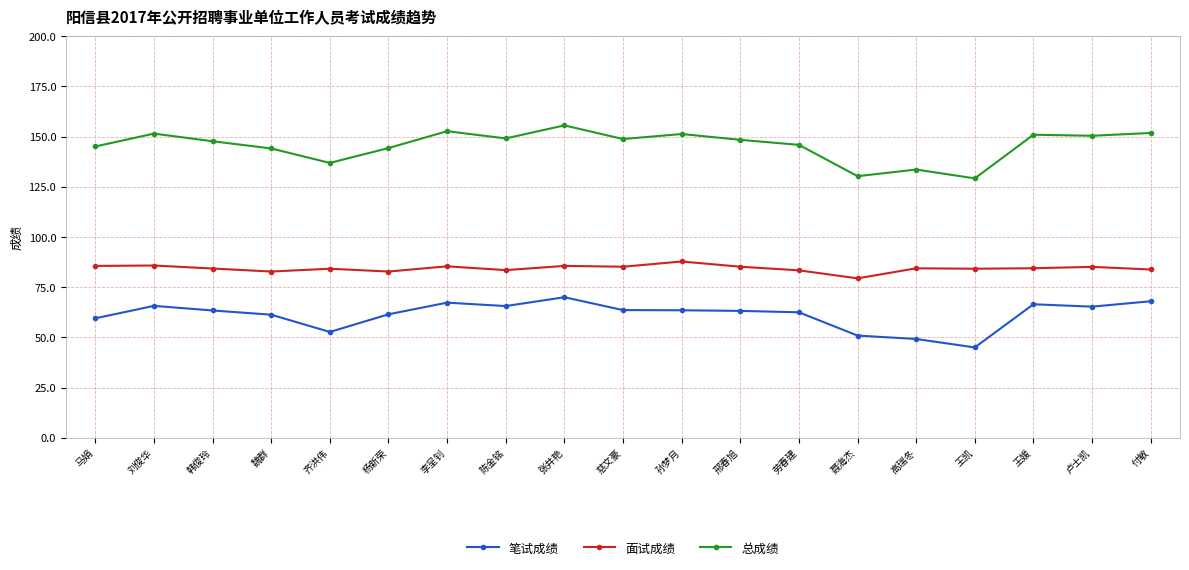

What is the sum of the 面试成绩 values at 王媛 and 孙梦月?

172.2